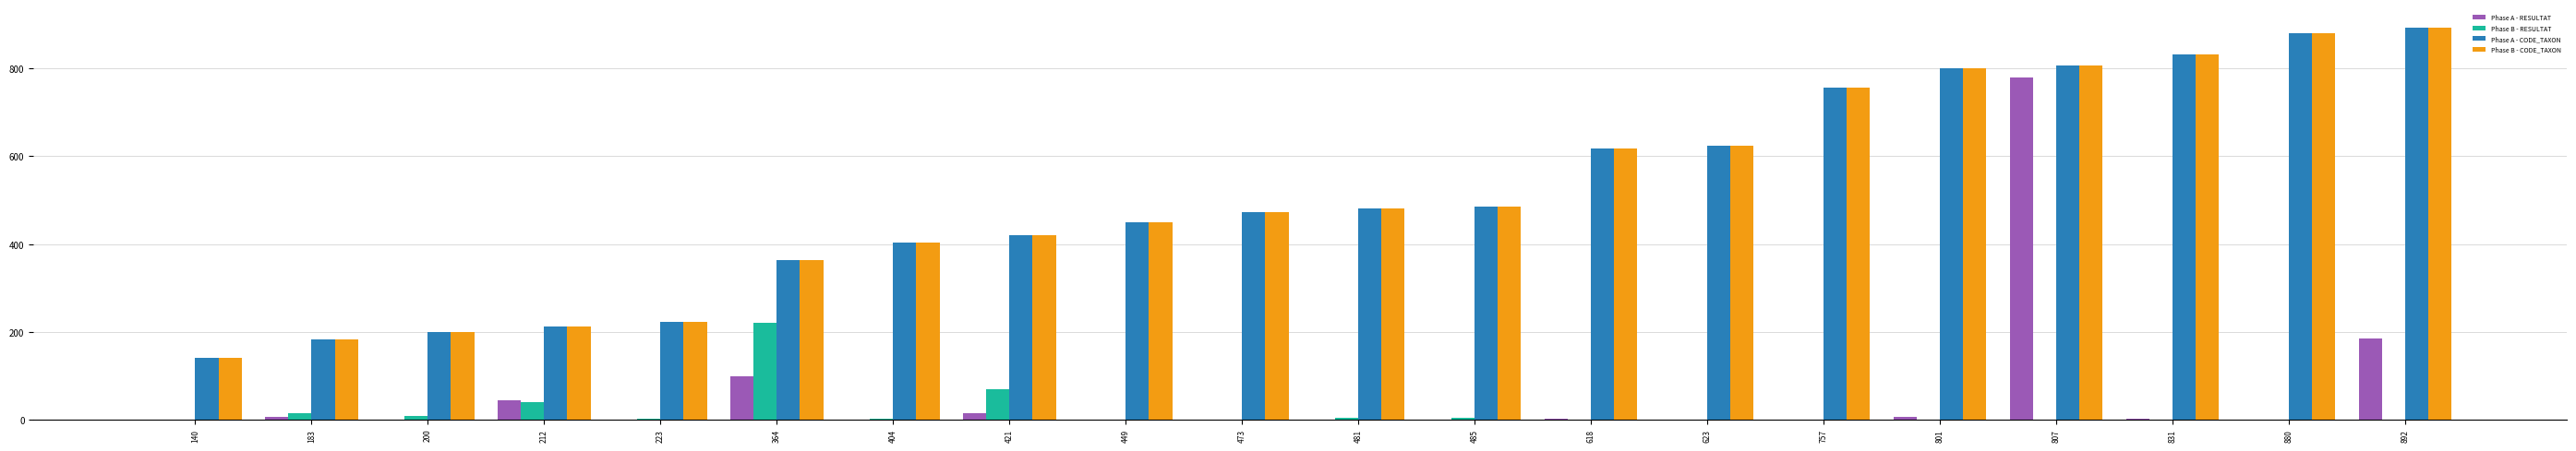

Where is Phase A - RESULTAT nearest to the value 390?

892